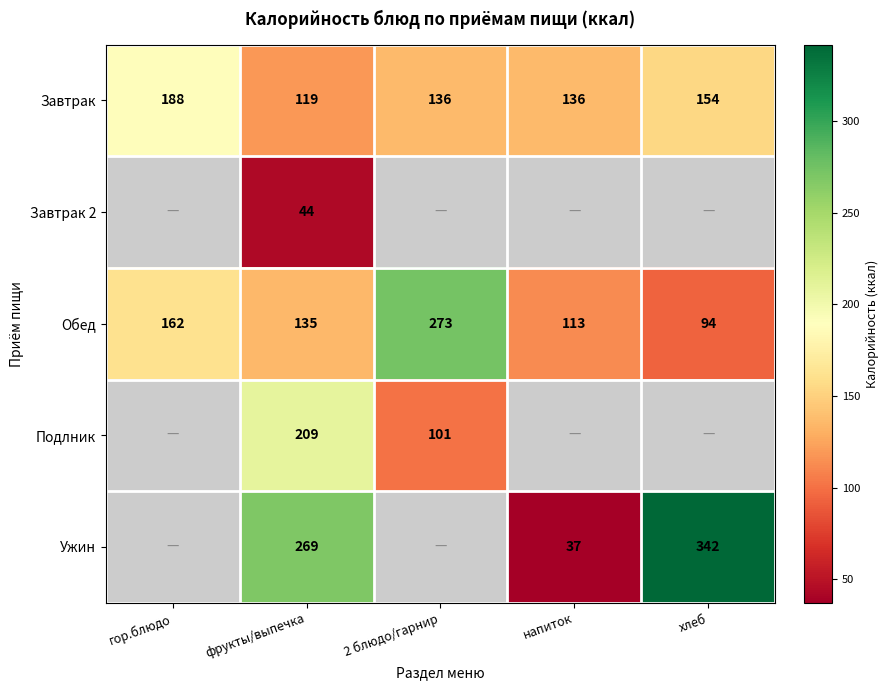

What is the difference between the highest and lowest values at гор.блюдо?

26.0